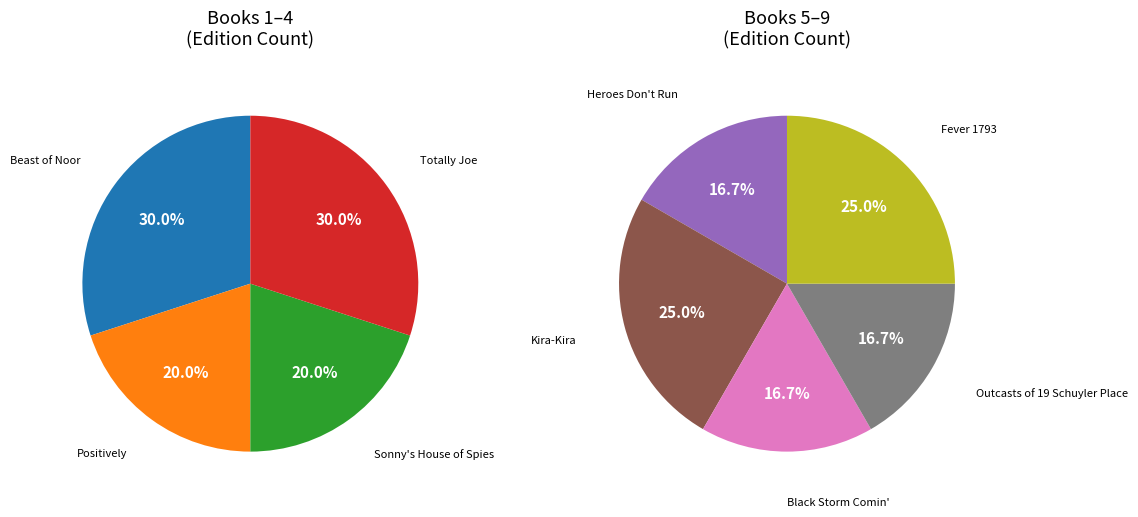

To the nearest percent, what is the difference between the Positively and Kira-Kira slice percentages?

5%